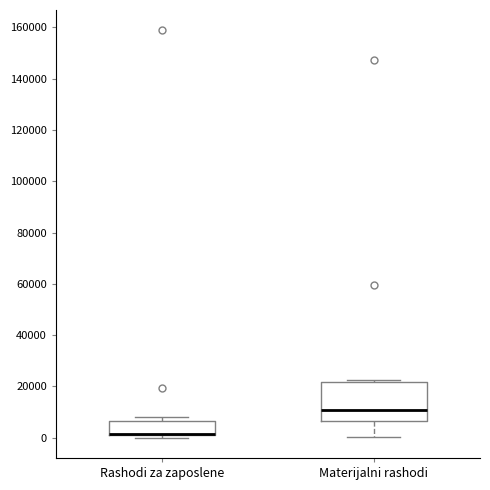

Where is the lower edge of the box for Rashodi za zaposlene on the y-axis? The values are not printed on the chart, so give them approximately, as read against the axis.

0